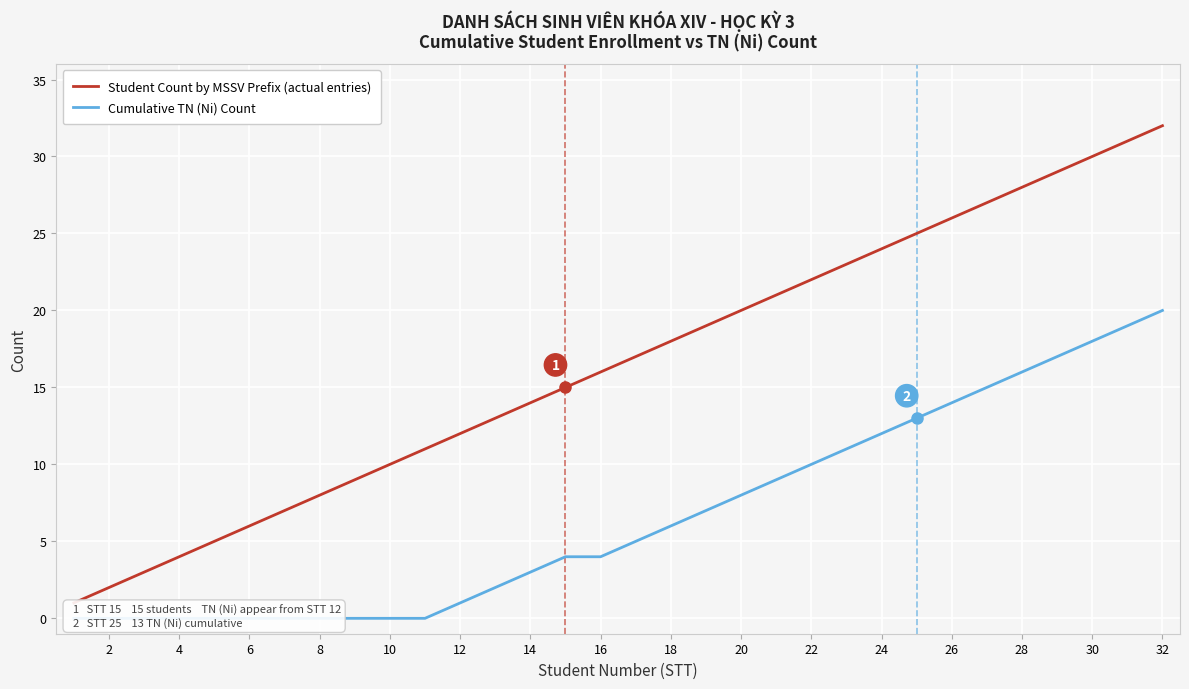

Which category has the highest value in the Student Count by MSSV Prefix (actual entries) series?

32